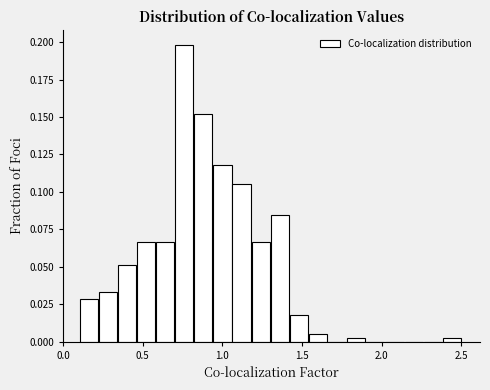

Around what value on the x-axis is the tallest bar? Give the approximate position of its centre, as read against the axis.

0.75